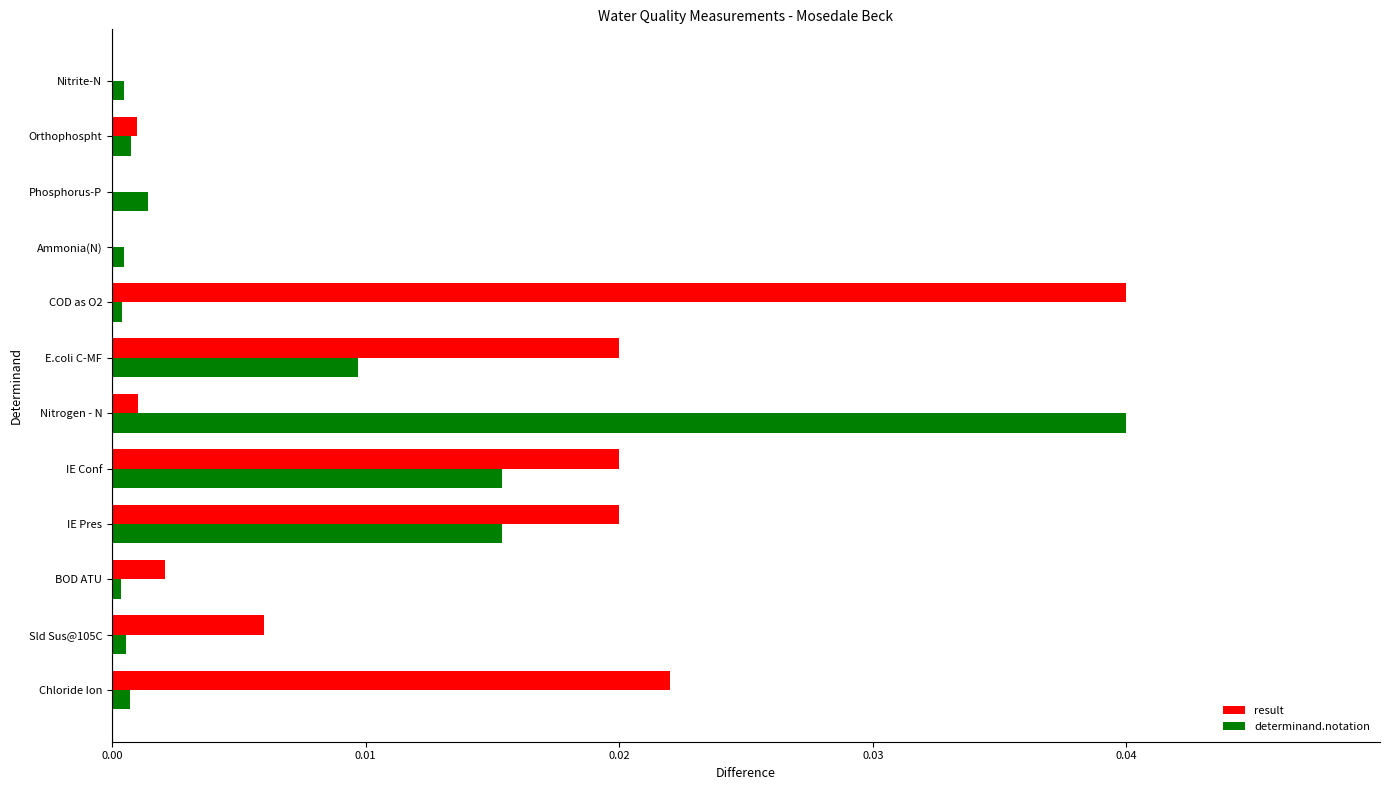

The value of result at COD as O2 is 0.0. True or false?

True